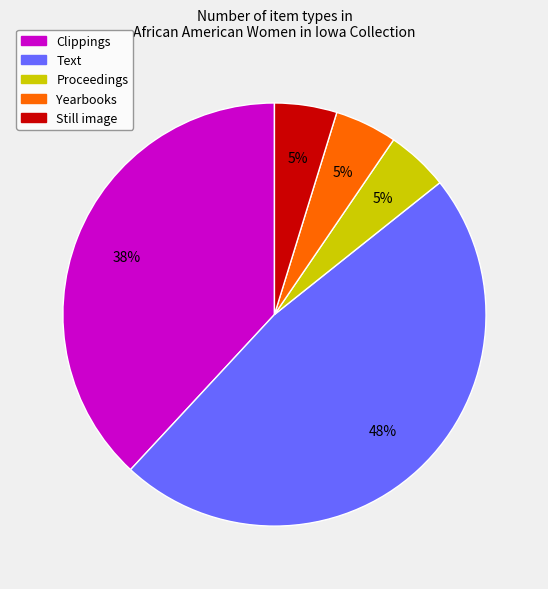

To the nearest percent, what is the average slice percentage?

20%